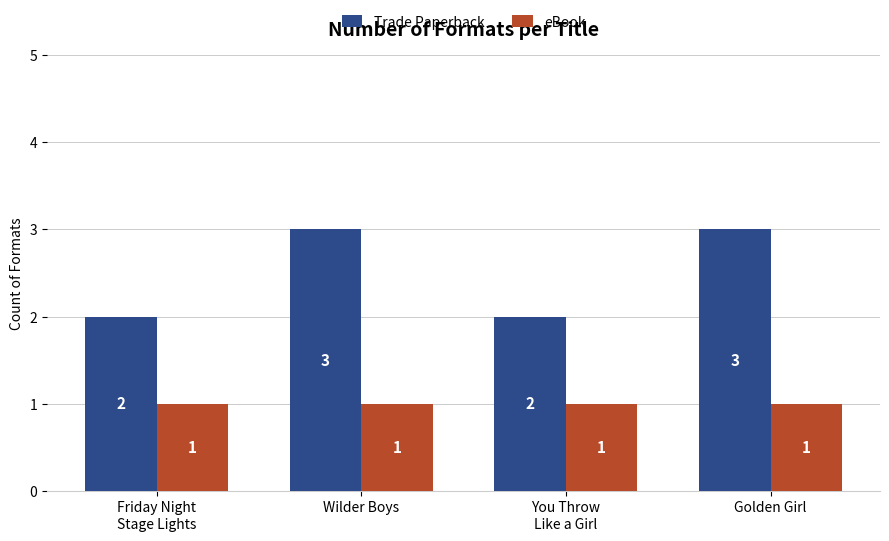

How many bars are there in total?

8